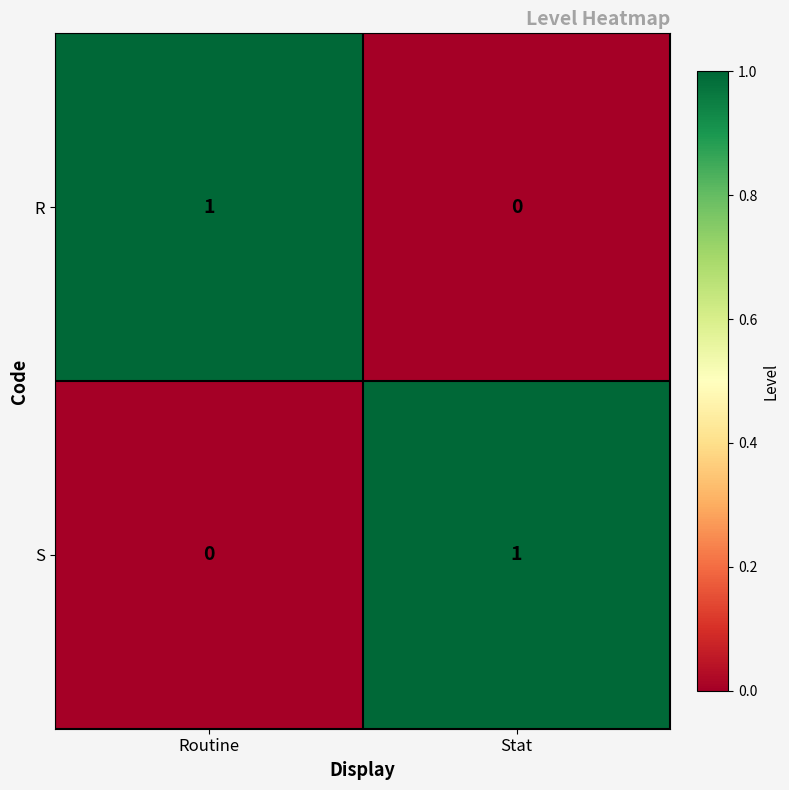

The S series shows 0 at Routine. True or false?

True